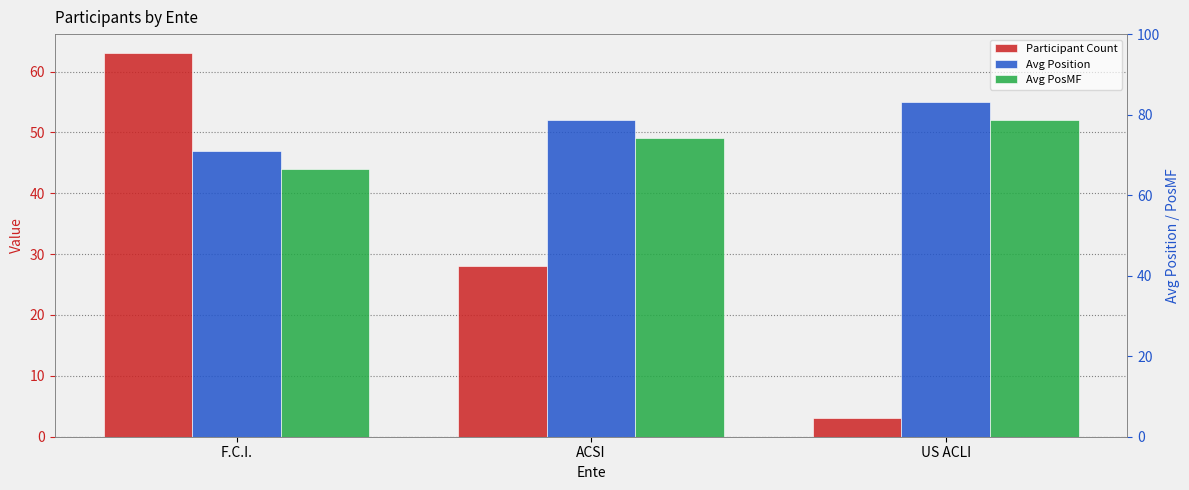

What is the difference between the Avg PosMF values at US ACLI and ACSI?

3